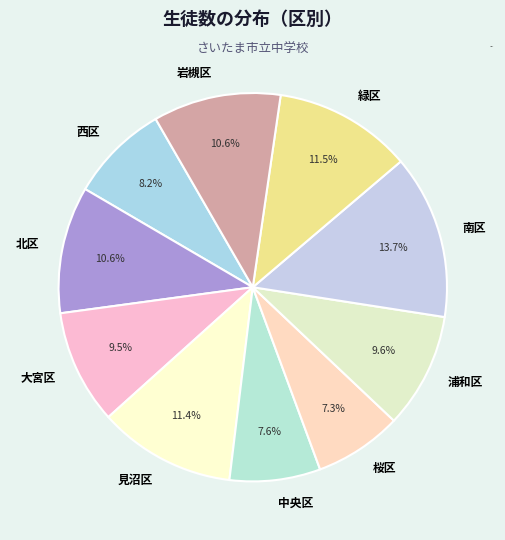

Does 中央区 account for over 50% of the chart?

No